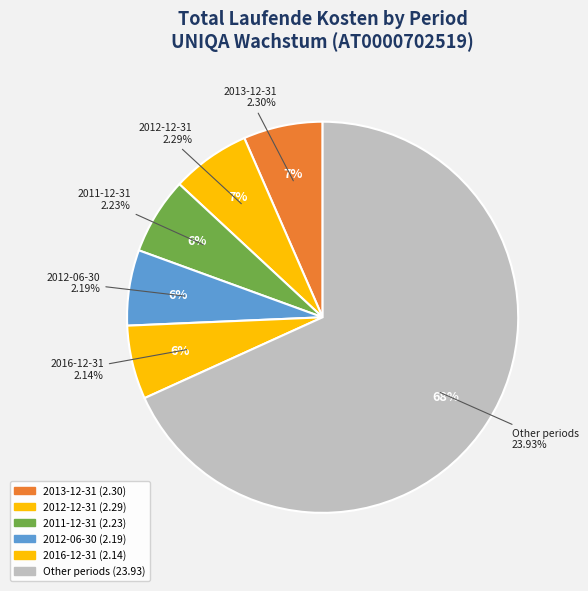

Does 2021-06-30 represent more than half of the total?

No